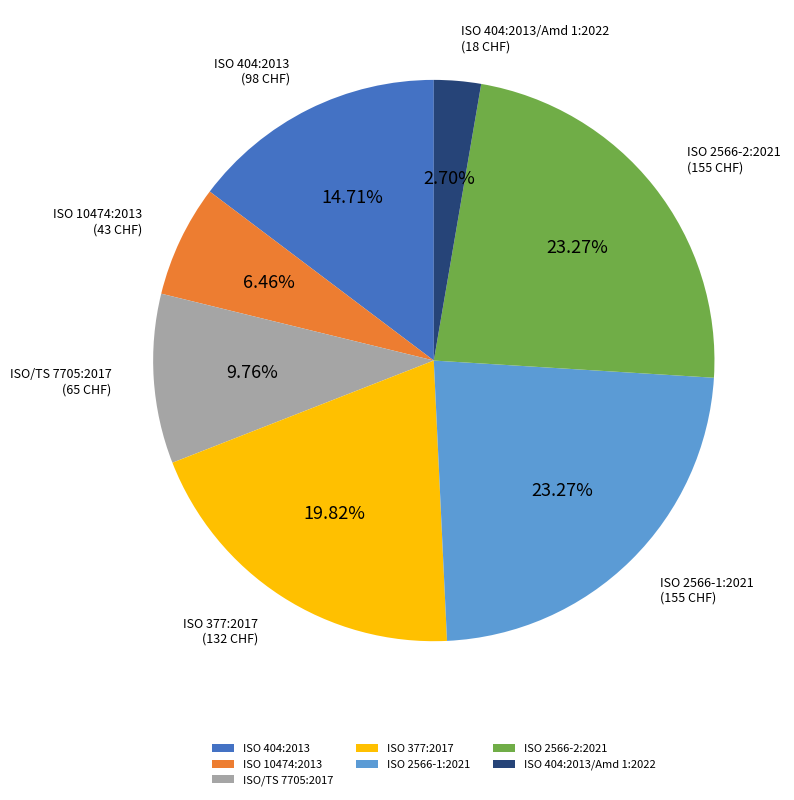

Is it true that ISO 404:2013/Amd 1:2022 is 3% of the pie?

True